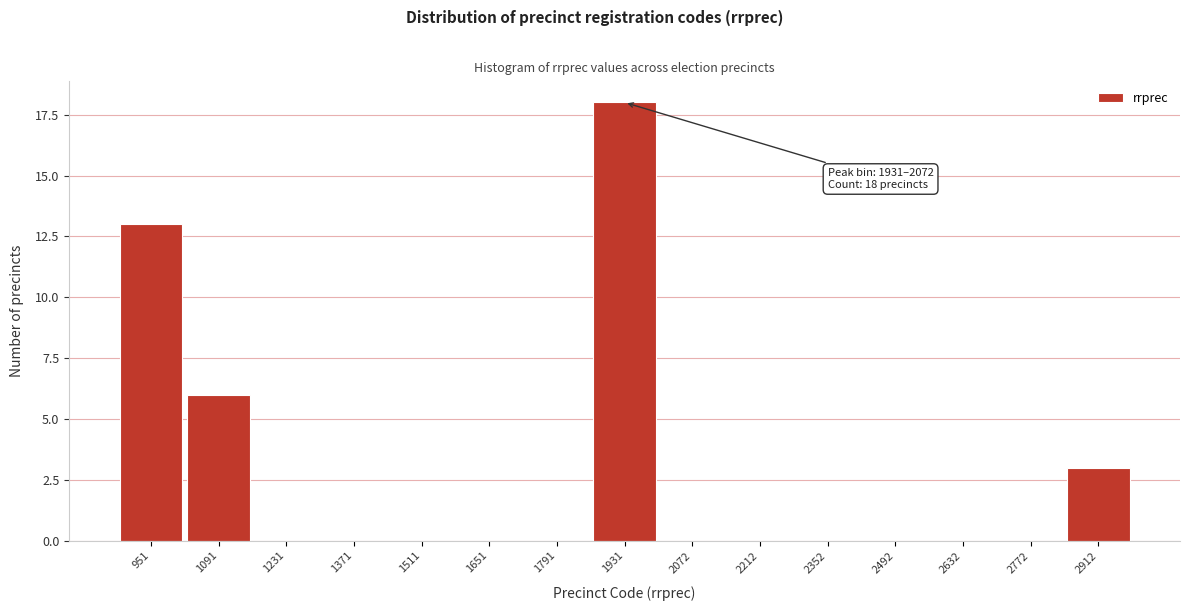

Reading right to left, transcribe all the data shown in this chart.

2912=3	2772=0	2632=0	2492=0	2352=0	2212=0	2072=0	1931=18	1791=0	1651=0	1511=0	1371=0	1231=0	1091=6	951=13